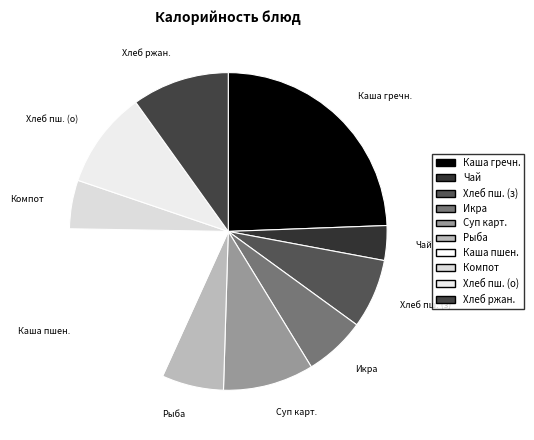

Which category has the biggest portion of the pie?

Каша гречн.